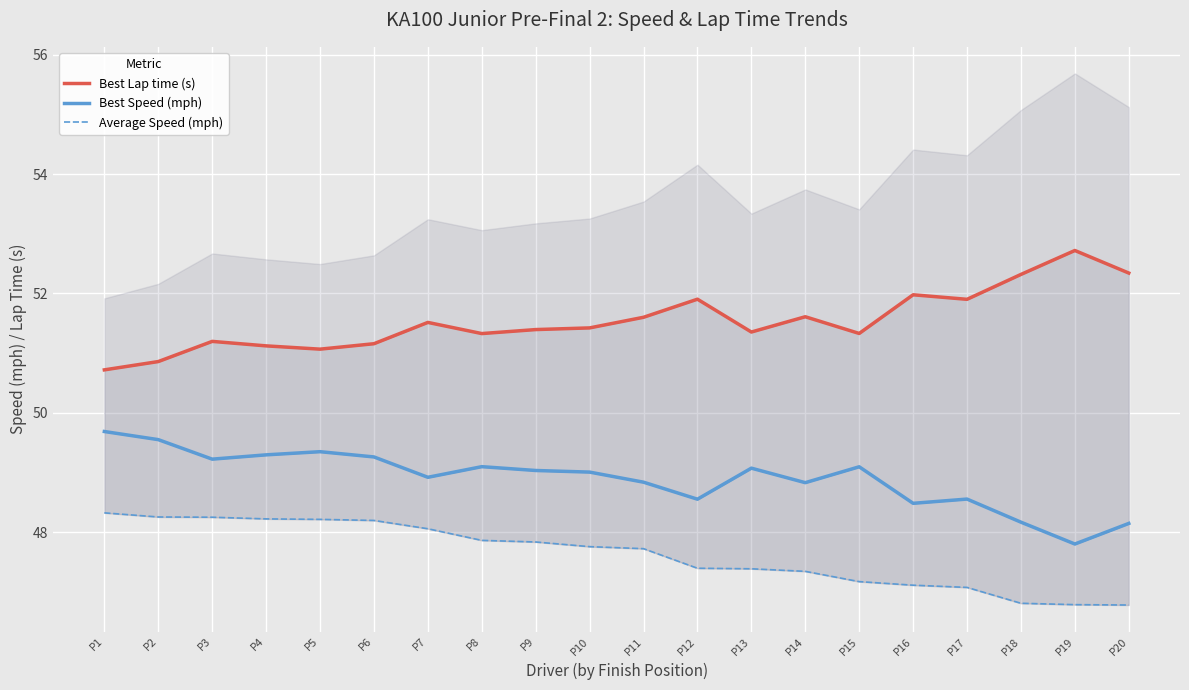

Rank the categories by Average Speed (mph) value from lowest to highest.

P20, P19, P18, P17, P16, P15, P14, P13, P12, P11, P10, P9, P8, P7, P6, P5, P4, P3, P2, P1